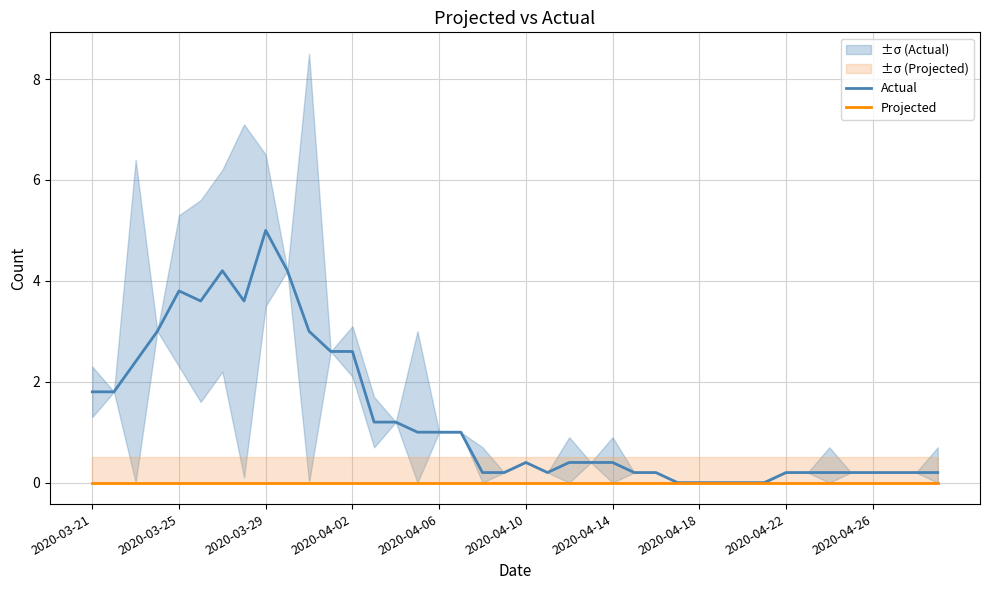

Reading right to left, what are all the values shown in this chart?

Actual: 0.2	0.2	0.2	0.2	0.2	0.2	0.2	0.2	0.0	0.0	0.0	0.0	0.0	0.2	0.2	0.4	0.4	0.4	0.2	0.4	0.2	0.2	1.0	1.0	1.0	1.2	1.2	2.6	2.6	3.0	4.2	5.0	3.6	4.2	3.6	3.8	3.0	2.4	1.8	1.8
Projected: 0.0	0.0	0.0	0.0	0.0	0.0	0.0	0.0	0.0	0.0	0.0	0.0	0.0	0.0	0.0	0.0	0.0	0.0	0.0	0.0	0.0	0.0	0.0	0.0	0.0	0.0	0.0	0.0	0.0	0.0	0.0	0.0	0.0	0.0	0.0	0.0	0.0	0.0	0.0	0.0